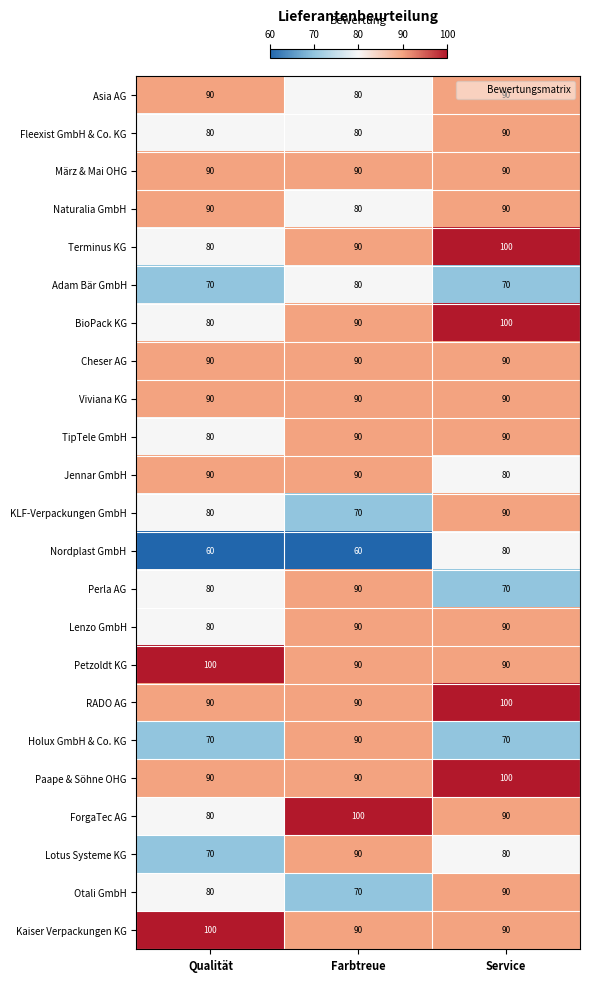

What is the minimum value for Paape & Söhne OHG?

90